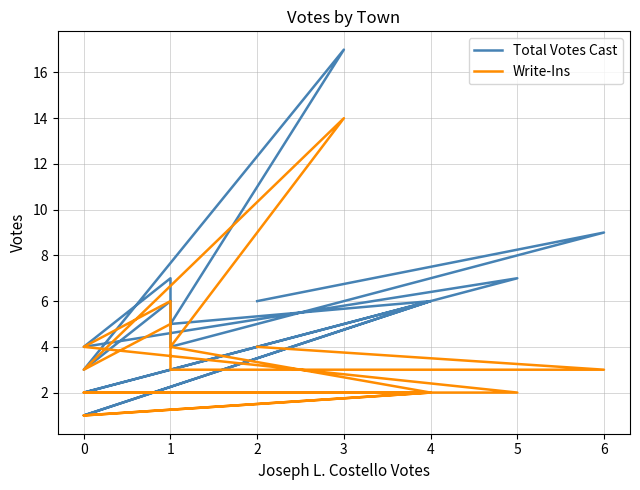

How many interior local peaks does the Total Votes Cast series have?

6